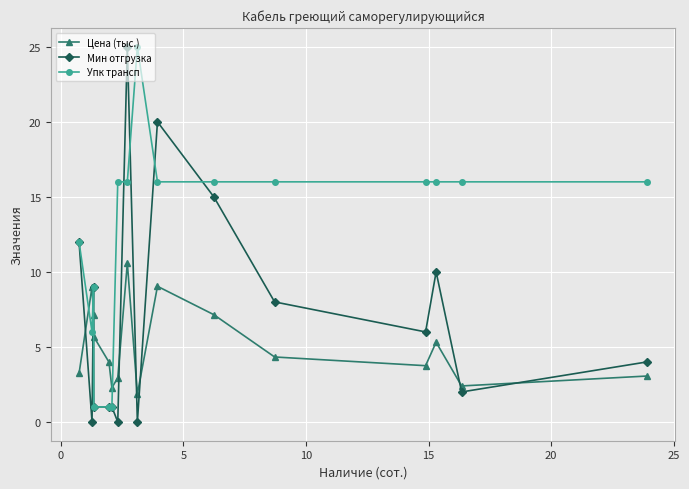

Reading right to left, extract all data points from this chart.

Цена (тыс.): 3.1	2.4	5.3	3.8	4.3	7.1	9.0	1.9	10.6	2.9	2.3	4.0	5.7	7.1	9.0	3.2
Мин отгрузка: 4.0	2.0	10.0	6.0	8.0	15.0	20.0	0.0	25.0	0.0	1.0	1.0	1.0	9.0	0.0	12.0
Упк трансп: 16.0	16.0	16.0	16.0	16.0	16.0	16.0	25.0	16.0	16.0	1.0	1.0	1.0	9.0	6.0	12.0